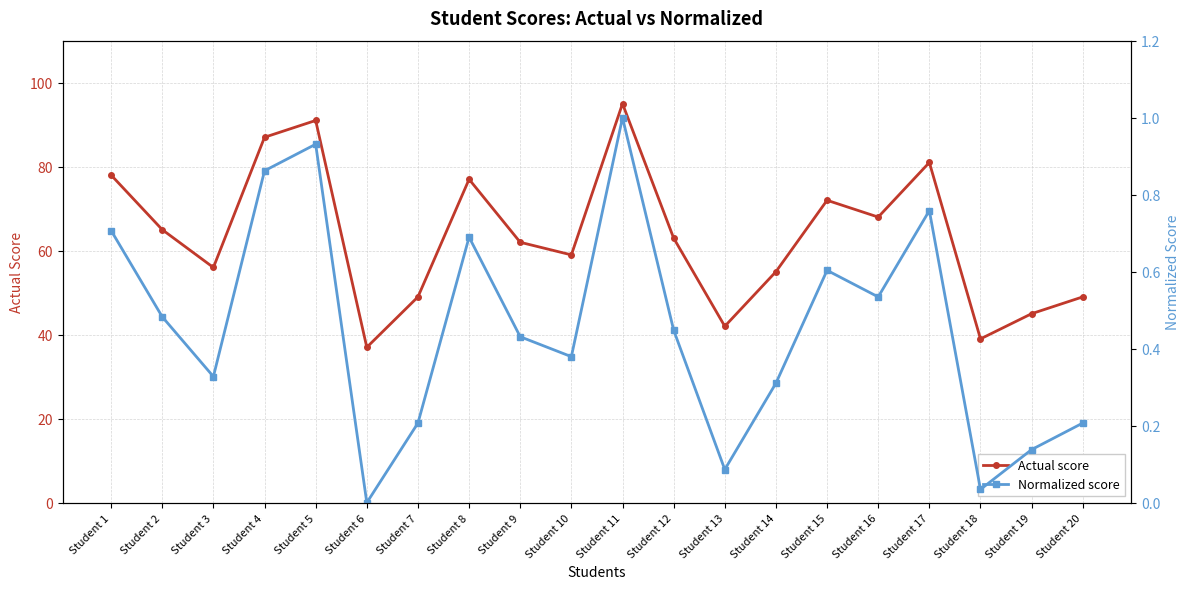

Is it true that Normalized score equals 0.1 at Student 10?

False